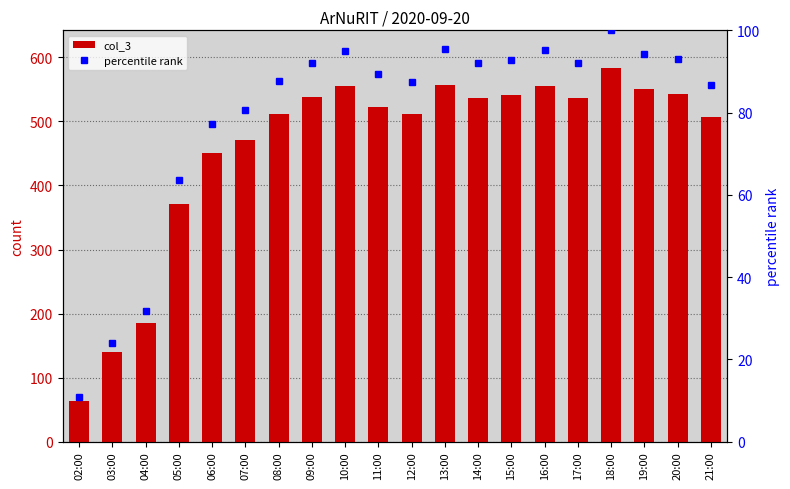

Which series has the largest range (max minus min)?

col_3